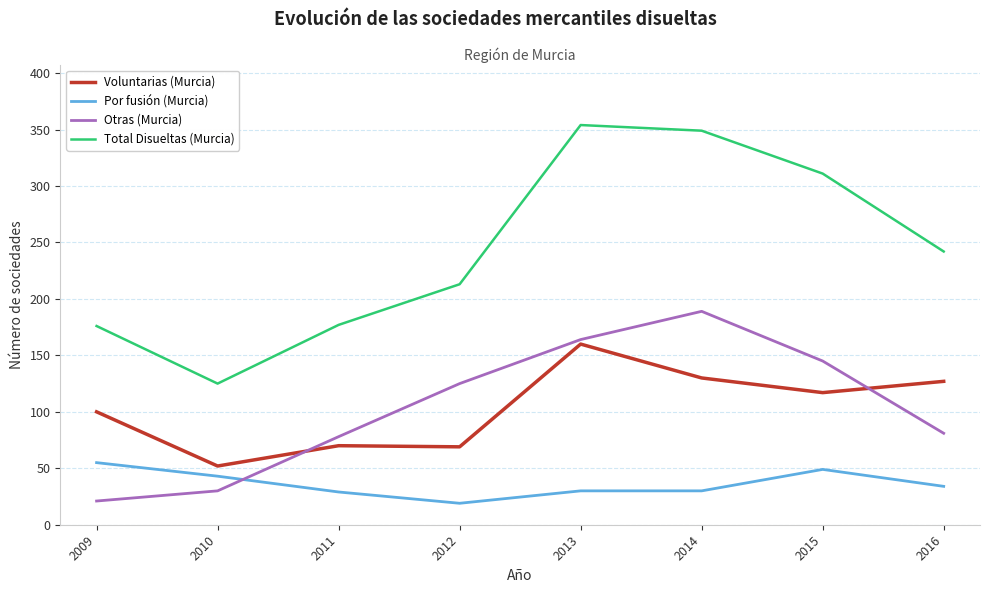

The Por fusión (Murcia) series shows 49 at 2015. True or false?

True